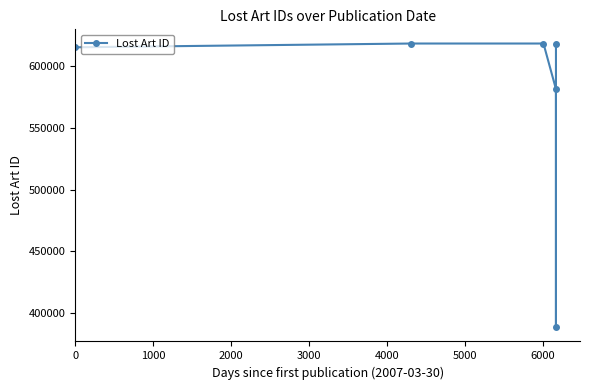

What is the minimum value shown in the chart?

388685